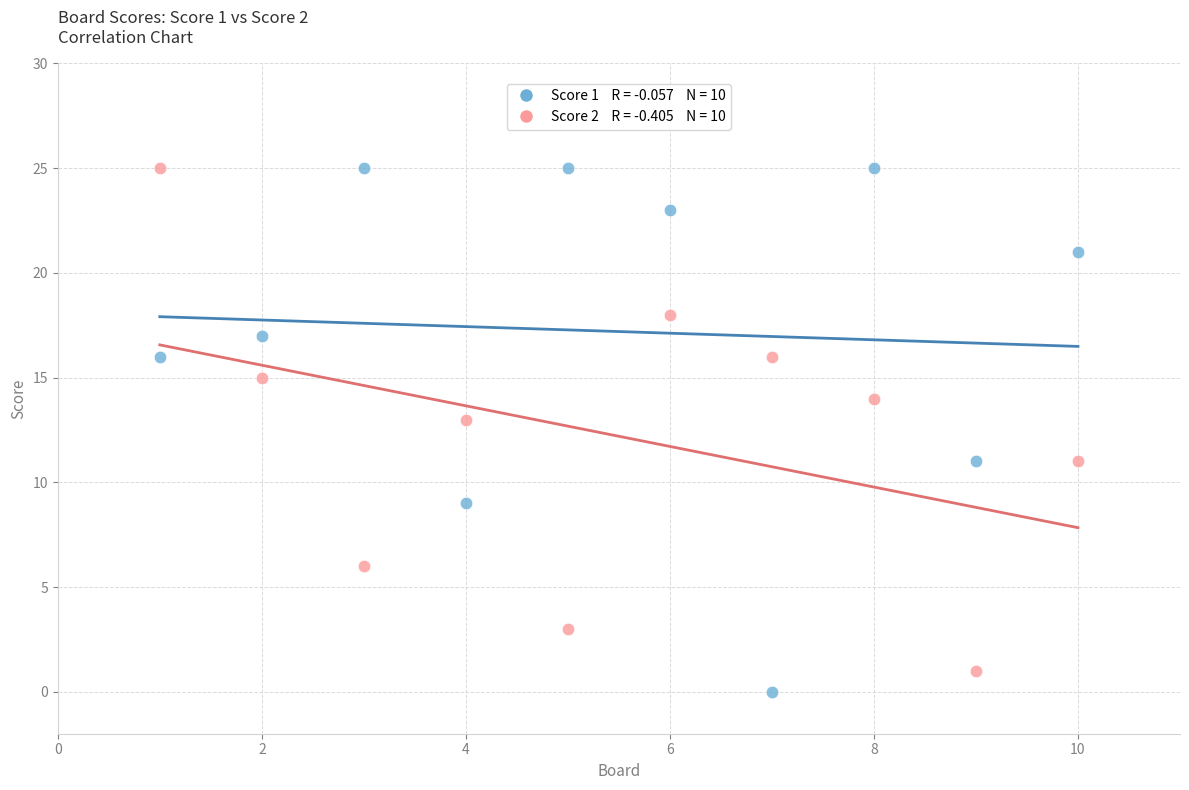

Across all data points, what is the range of X values (max minus min)?

9